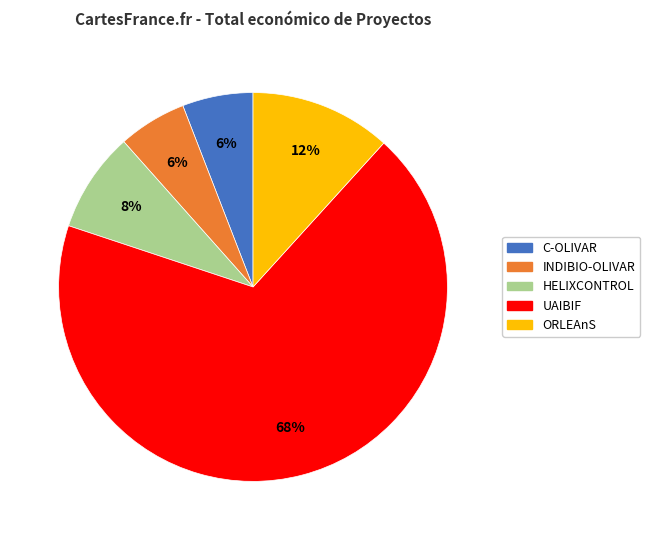

Is there any slice that represents more than half of the pie?

Yes